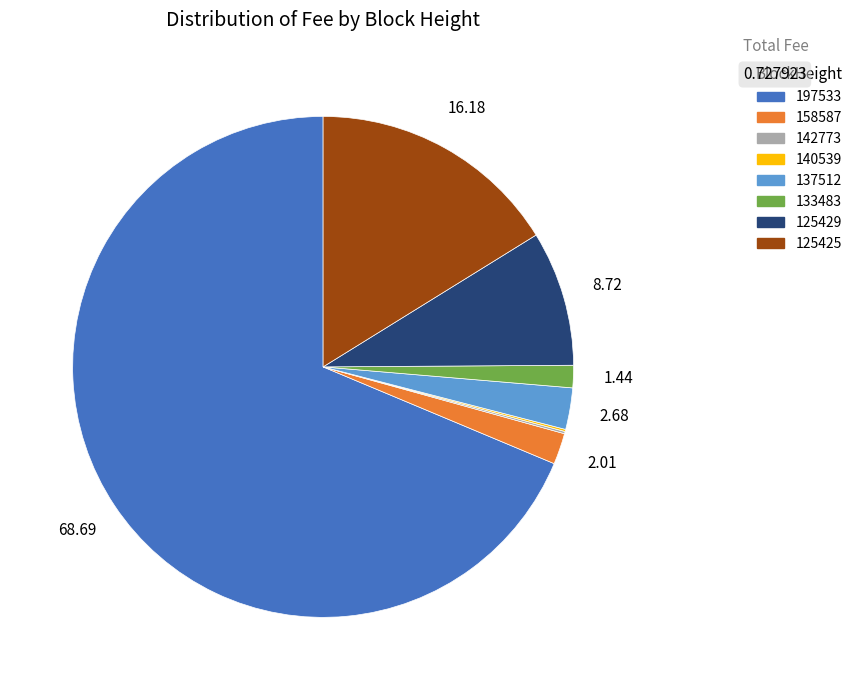

Is 197533 the majority of the pie?

Yes